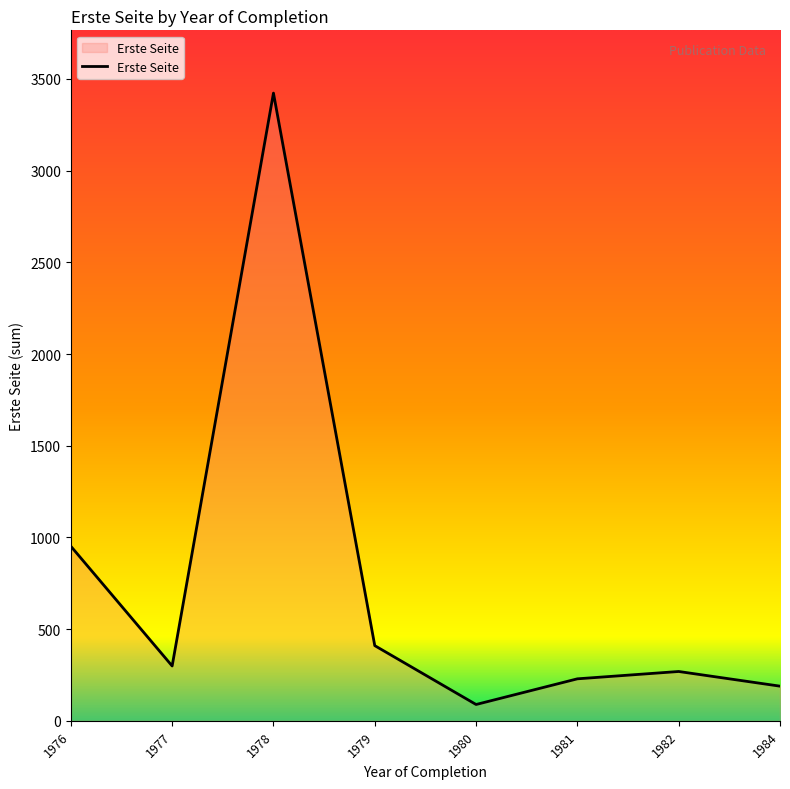

Reading right to left, transcribe all the data shown in this chart.

1984=189	1982=269	1981=229	1980=89	1979=410	1978=3423	1977=299	1976=952